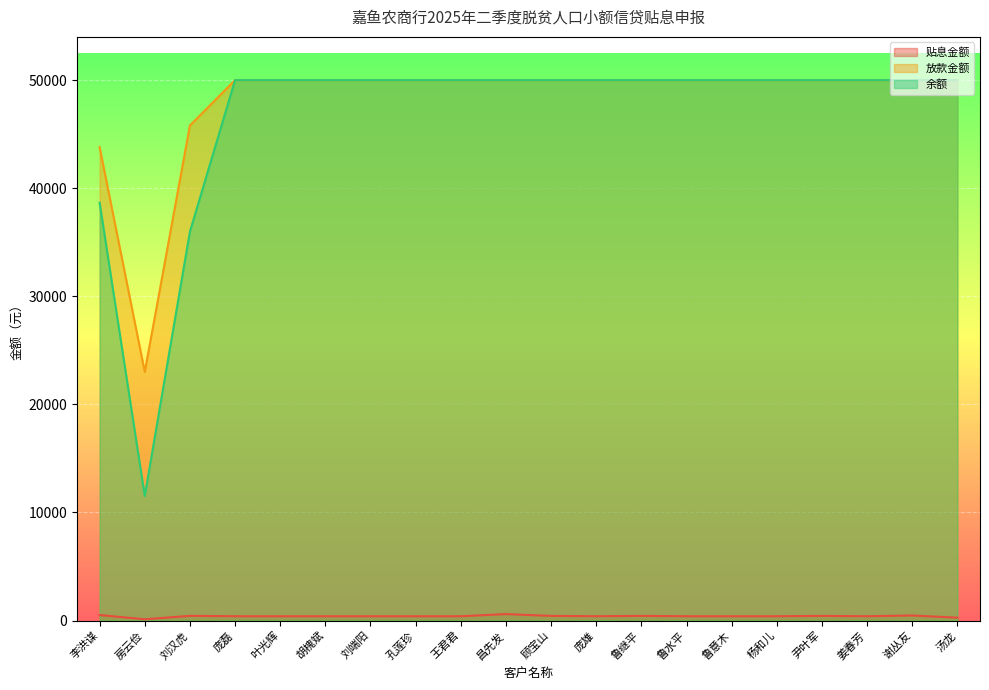

Reading left to right, list all the values displayed in this chart.

贴息金额: 508.6	115.0	431.6	395.6	395.6	395.6	395.6	395.6	395.6	594.2	427.8	395.6	427.8	395.6	395.6	395.6	427.8	395.6	464.4	262.3
放款金额: 43800.0	23000.0	45800.0	50000.0	50000.0	50000.0	50000.0	50000.0	50000.0	50000.0	50000.0	50000.0	50000.0	50000.0	50000.0	50000.0	50000.0	50000.0	50000.0	50000.0
余额: 38663.1	11530.5	35973.7	50000.0	50000.0	50000.0	50000.0	50000.0	50000.0	50000.0	50000.0	50000.0	50000.0	50000.0	50000.0	50000.0	50000.0	50000.0	50000.0	50000.0